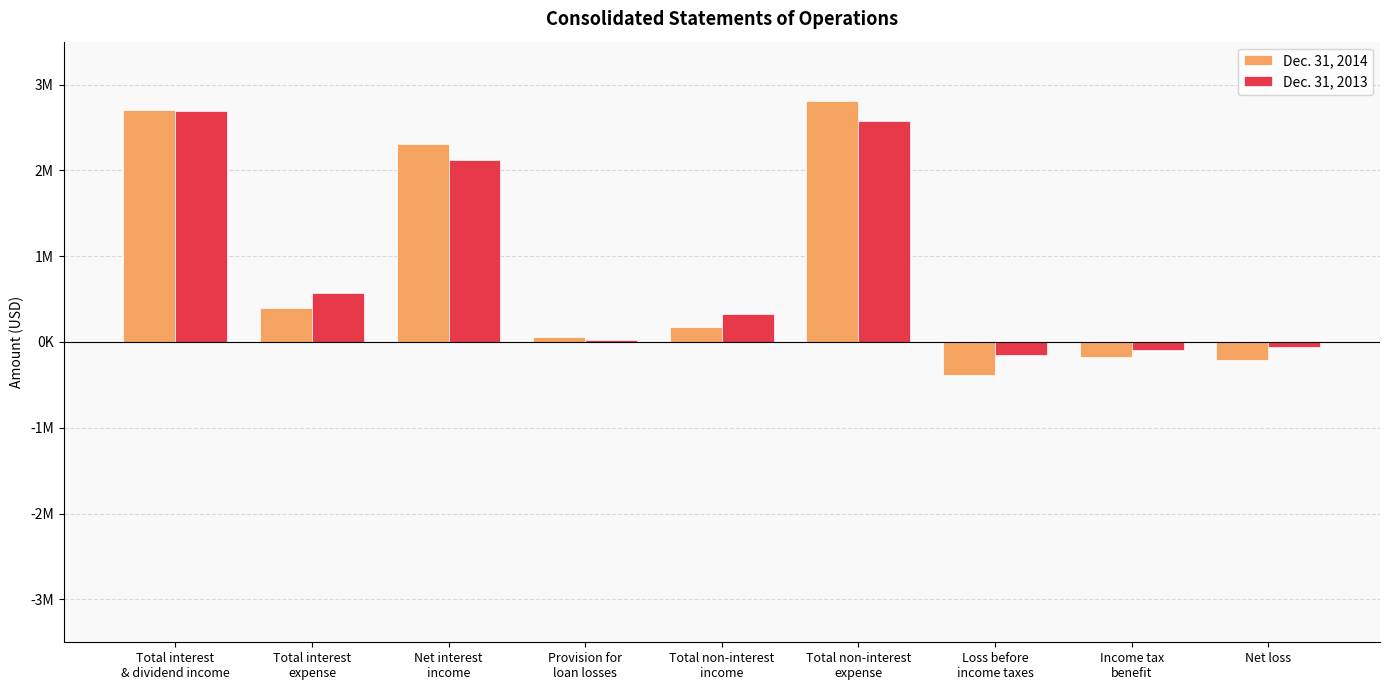

What are all the series names shown in the legend?

Dec. 31, 2014, Dec. 31, 2013